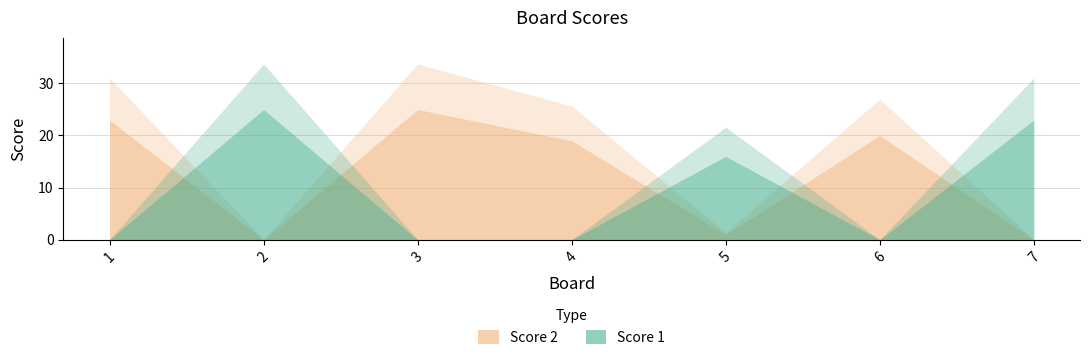

What is the difference between the maximum and minimum values in the Score 1 series?

25